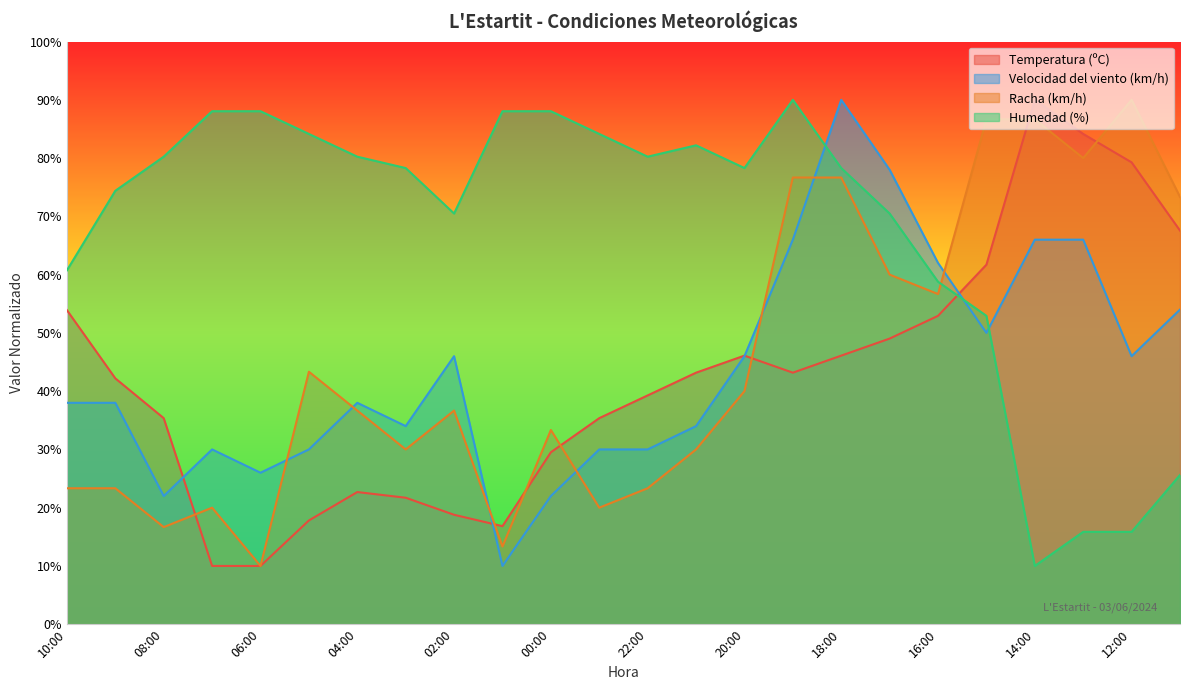

How many times do Humedad (%) and Temperatura (ºC) cross each other?

1